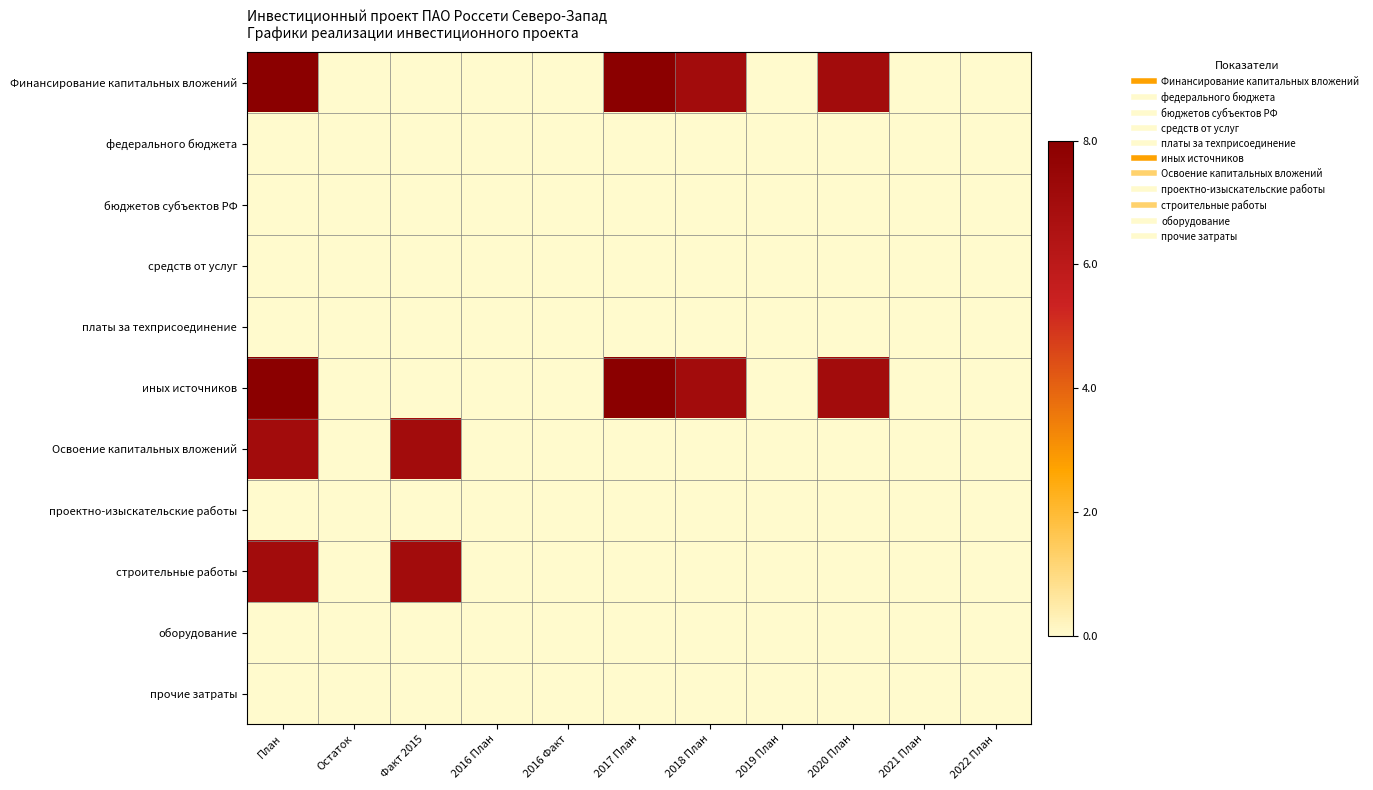

At how many categories does at least one series exceed 6?

5